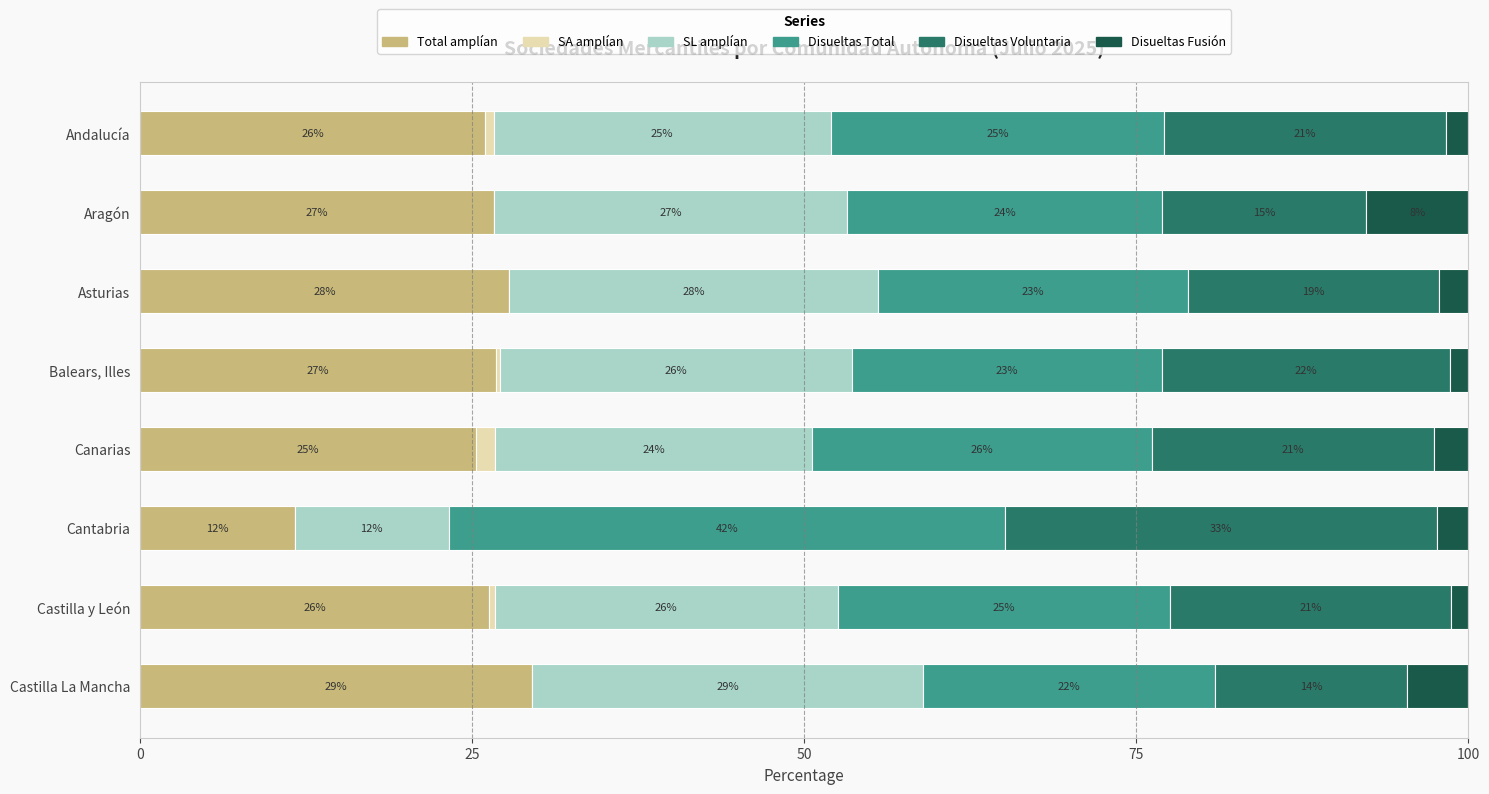

What is the difference between the maximum and minimum values in the Disueltas Voluntaria series?

18.1